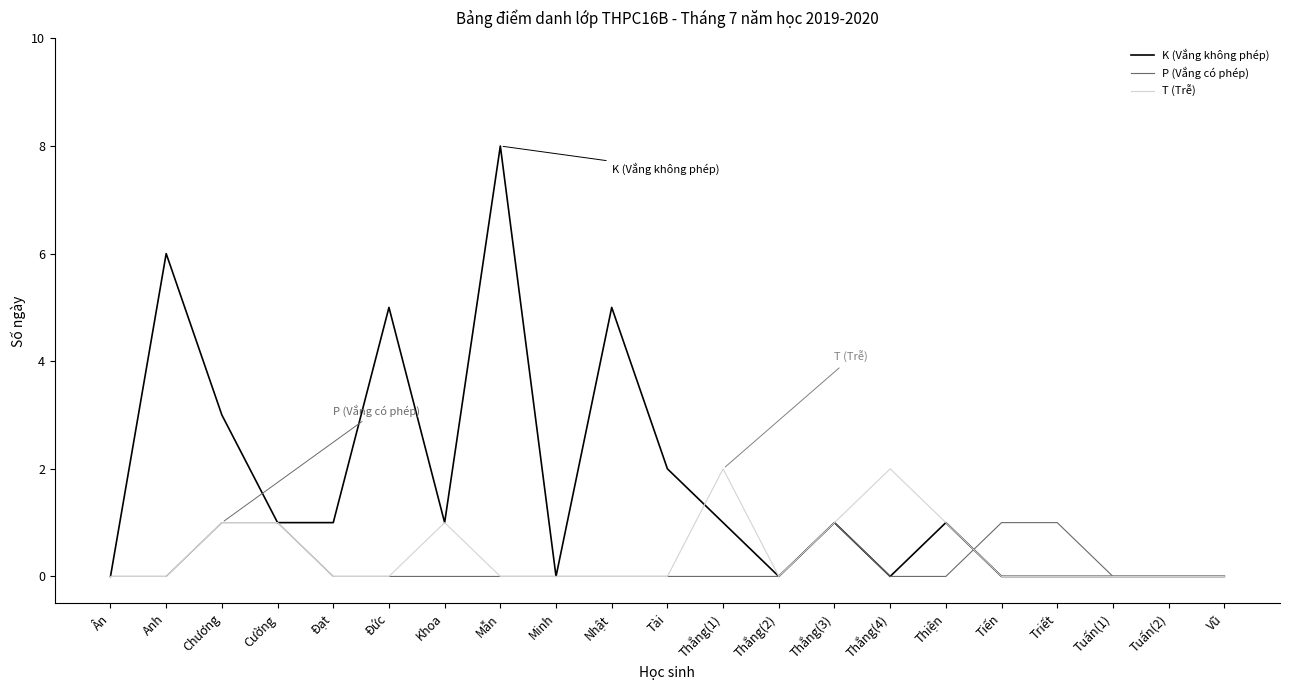

Reading right to left, extract all data points from this chart.

K (Vắng không phép): 0	0	0	0	0	1	0	1	0	1	2	5	0	8	1	5	1	1	3	6	0
P (Vắng có phép): 0	0	0	1	1	0	0	1	0	0	0	0	0	0	0	0	0	1	1	0	0
T (Trễ): 0	0	0	0	0	1	2	1	0	2	0	0	0	0	1	0	0	1	1	0	0